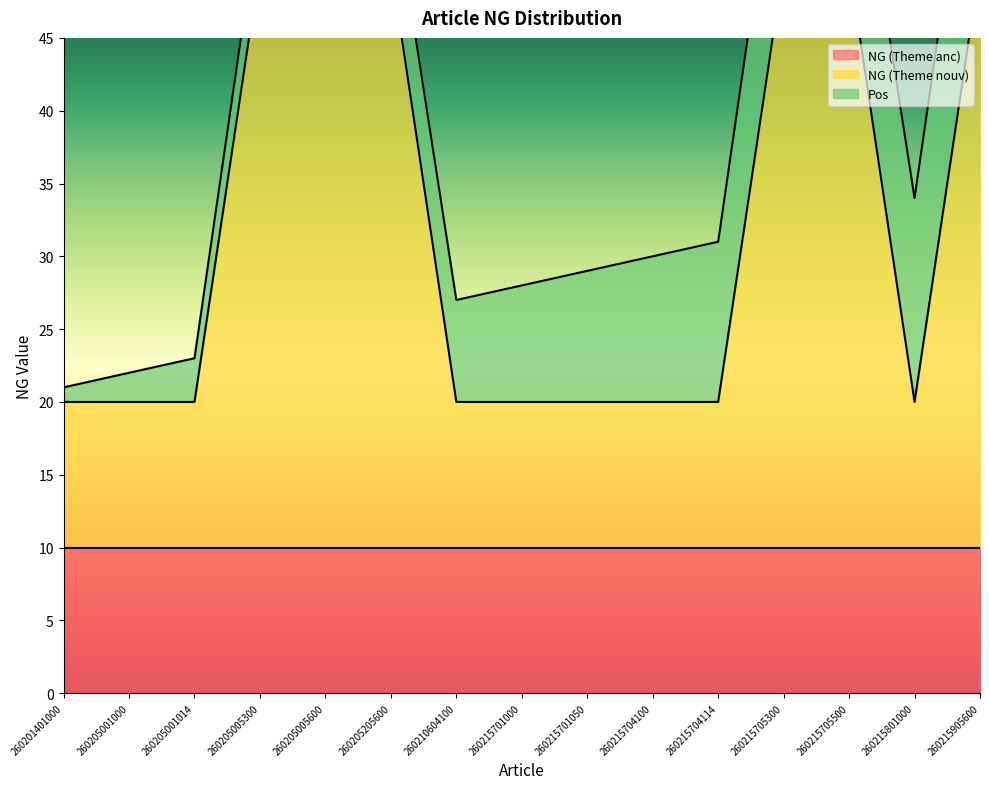

How many values in the NG (Theme nouv) series exceed 10?

6